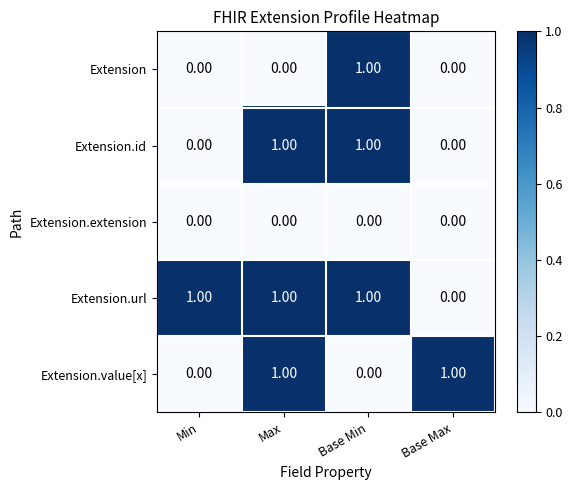

How many data points does each series have?

4